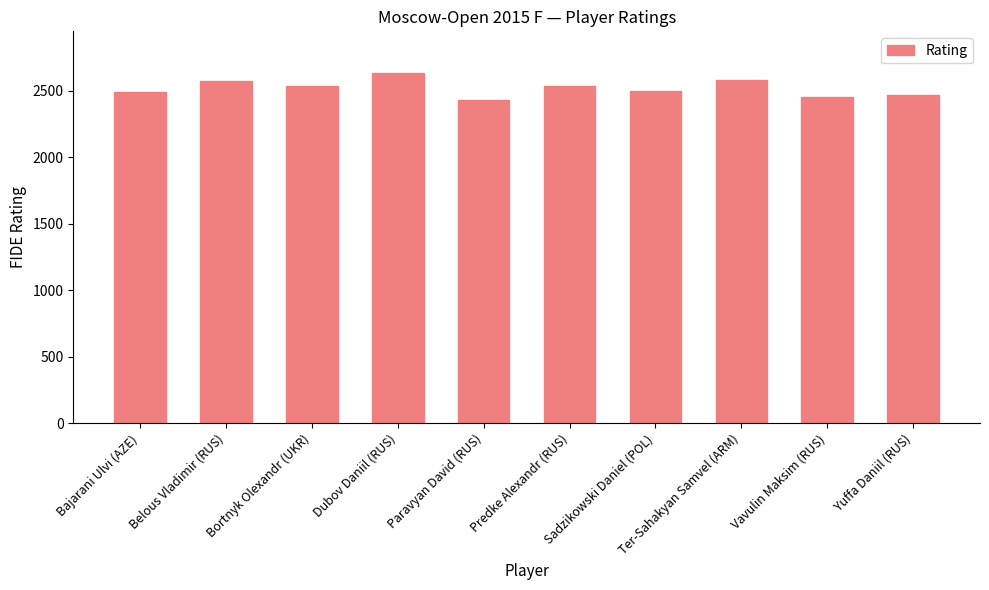

What is the change in value from Bajarani Ulvi (AZE) to Ter-Sahakyan Samvel (ARM)?

+86